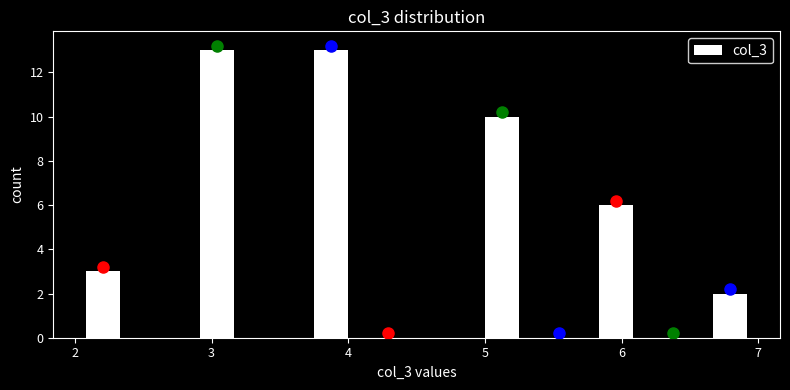

What is the height of the bar covering 5.8 to 6.2 on the x-axis? Neither the bar edges nor the heights are printed on the chart, so give them approximately, as read against the axes.

6